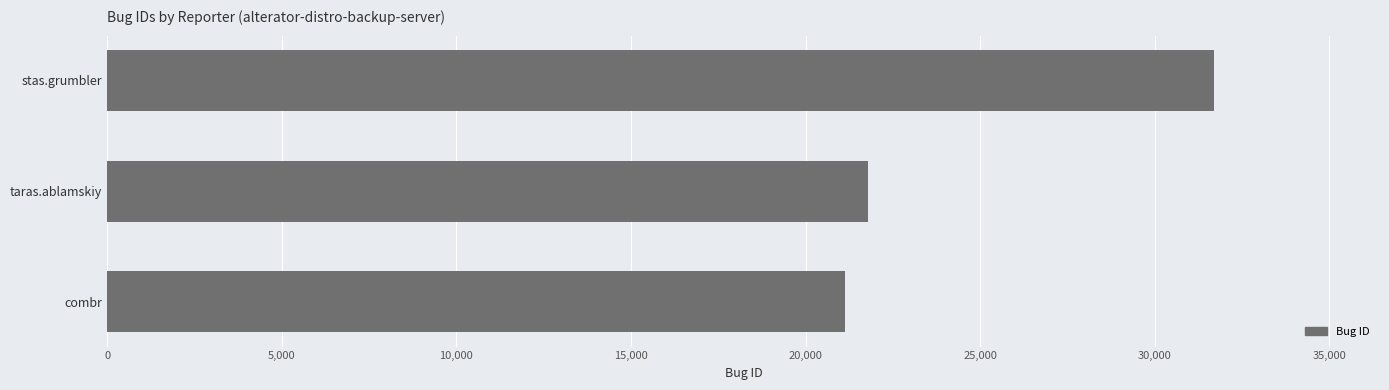

Is it true that the value at taras.ablamskiy is 35636?

False